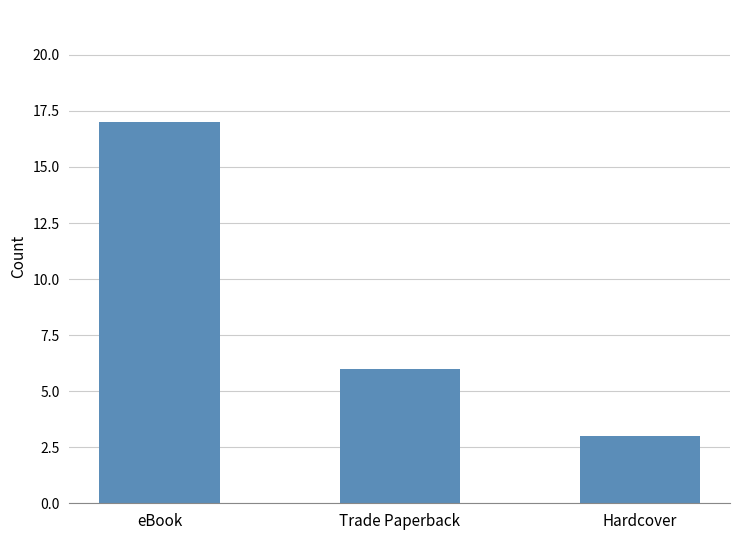

Where is the data nearest to the value 10?

Trade Paperback